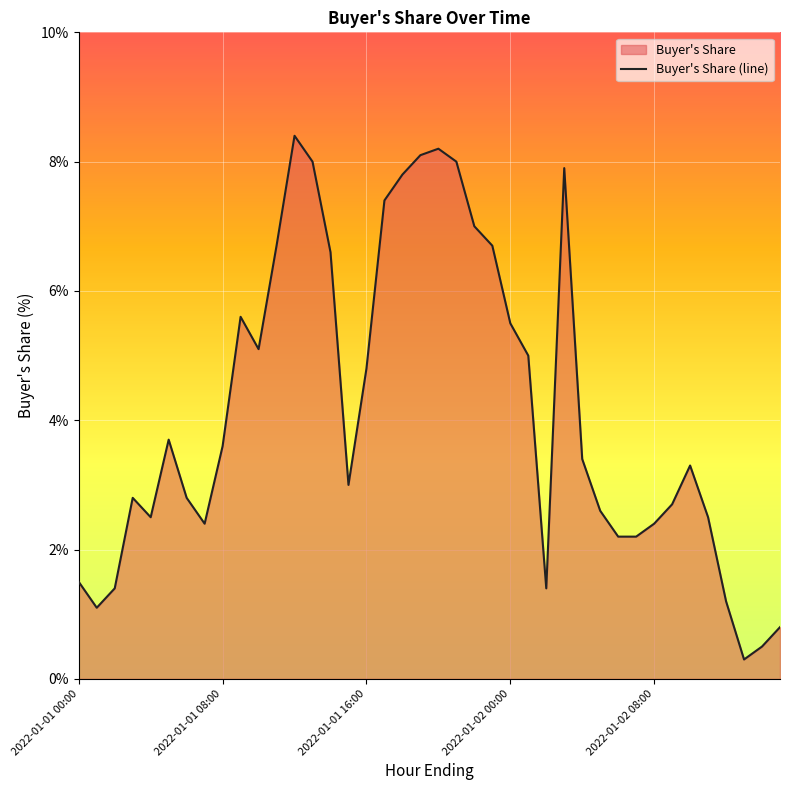

True or false: the data shows 1.3 at 6.

False